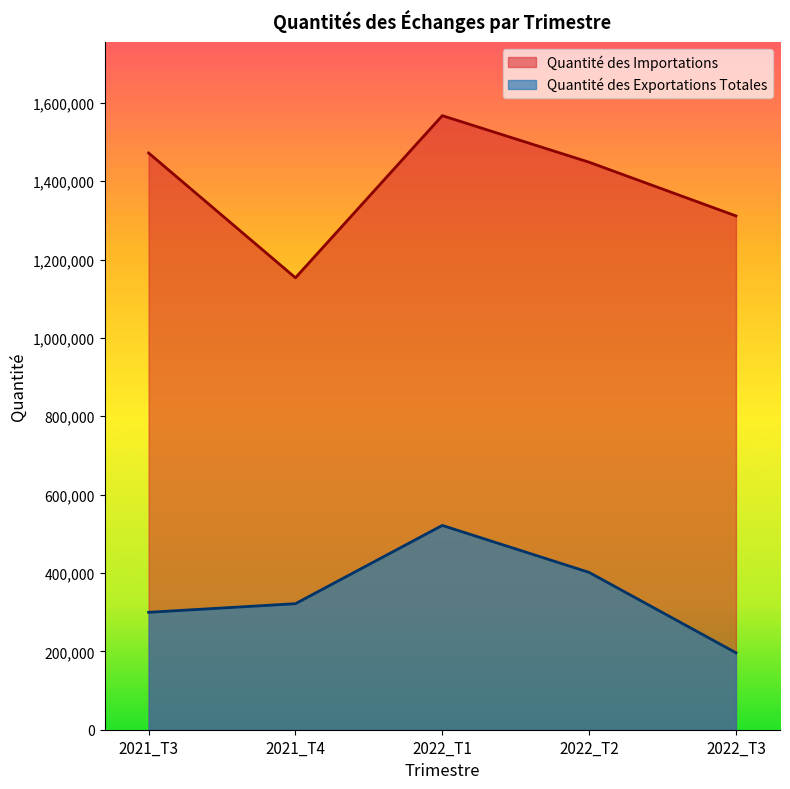

What position from the left is 2021_T4?

2